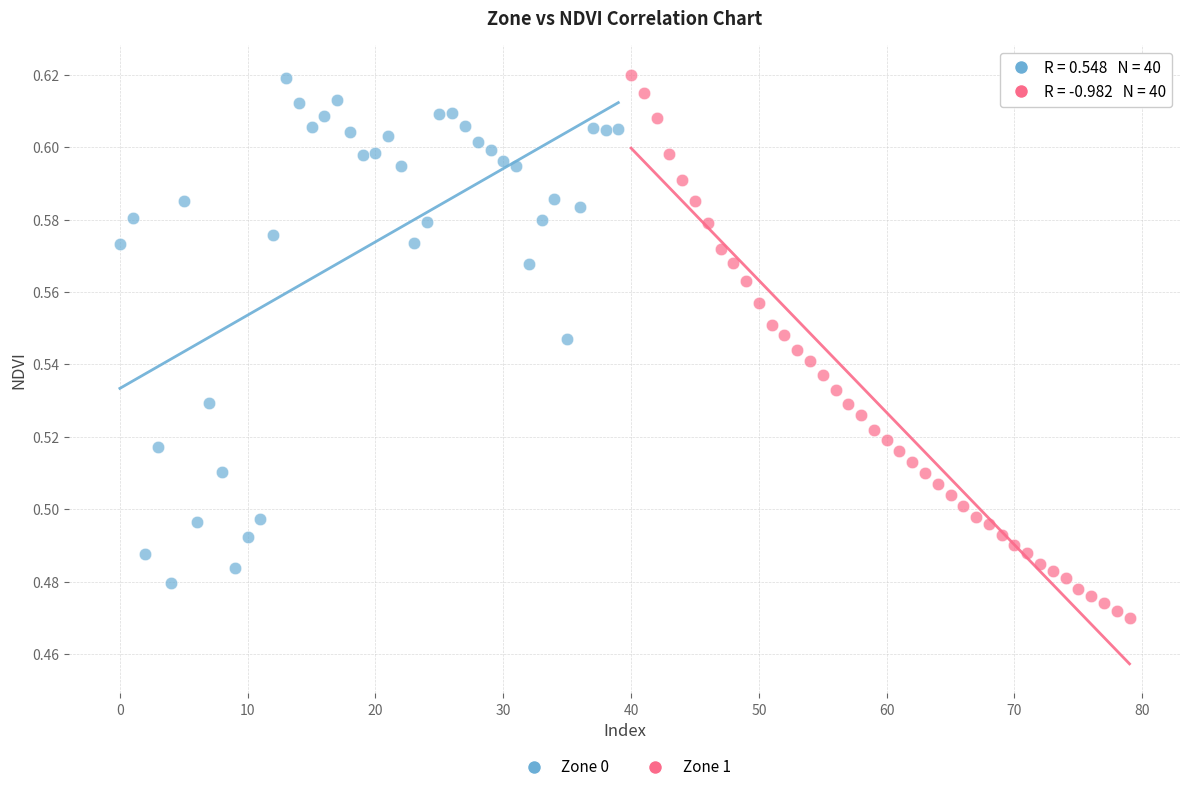

Which series has the widest spread of Y values?

Zone 1